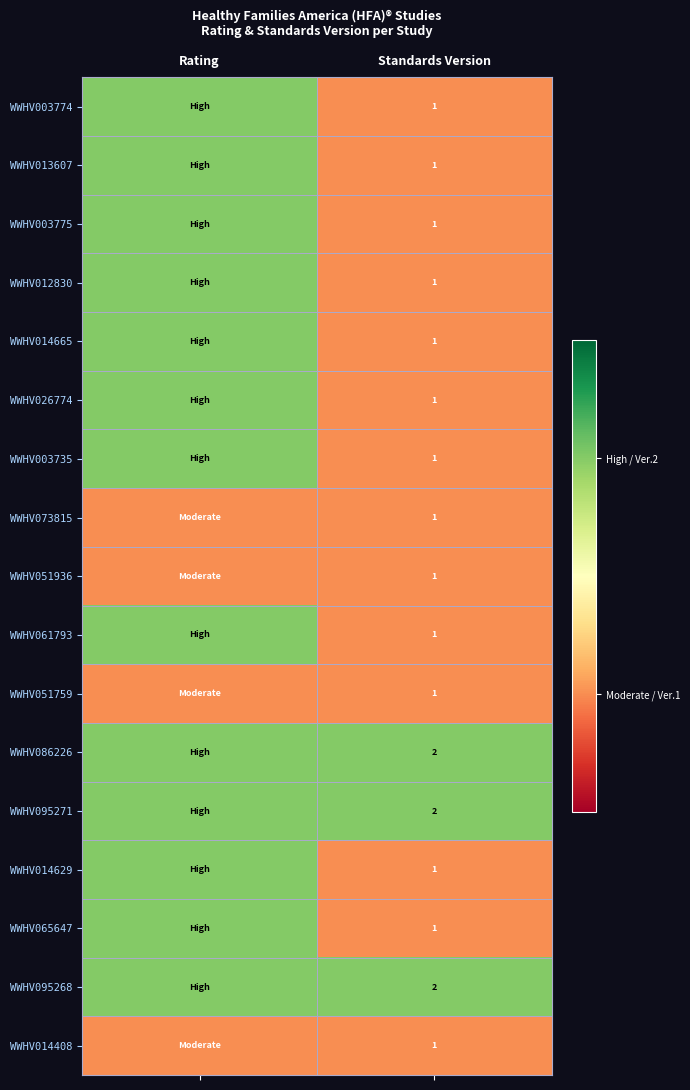

The WWHV095268 series shows 3 at Standards Version. True or false?

False